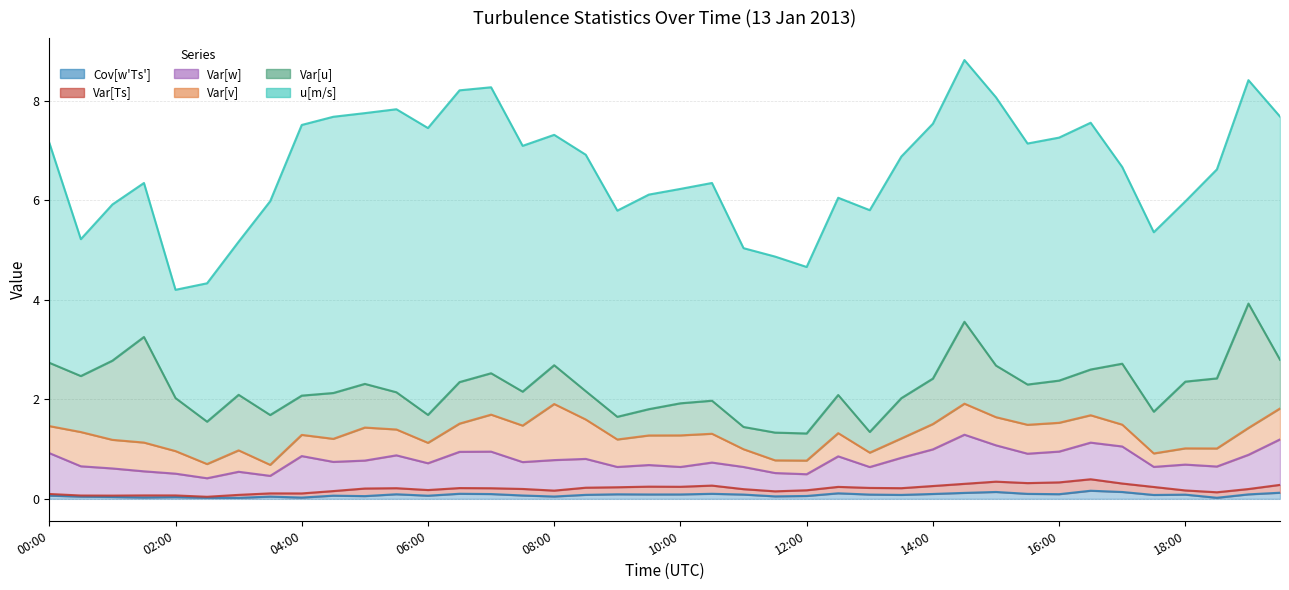

True or false: Var[v] and Cov[w'Ts'] cross at least once.

False